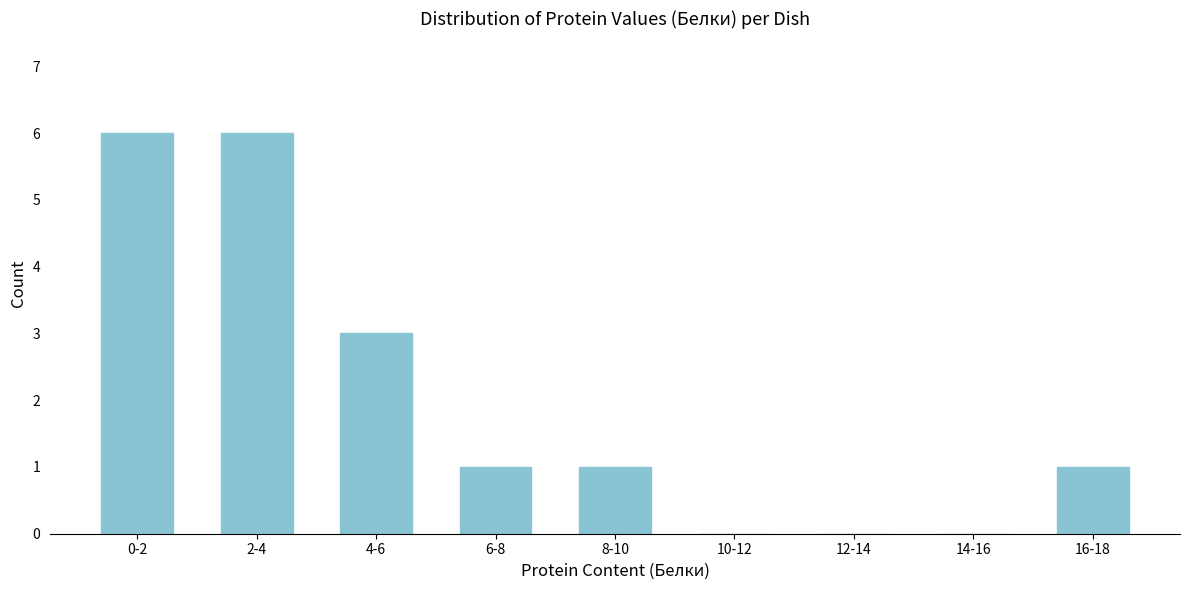

Reading left to right, transcribe all the data shown in this chart.

0-2=6	2-4=6	4-6=3	6-8=1	8-10=1	10-12=0	12-14=0	14-16=0	16-18=1